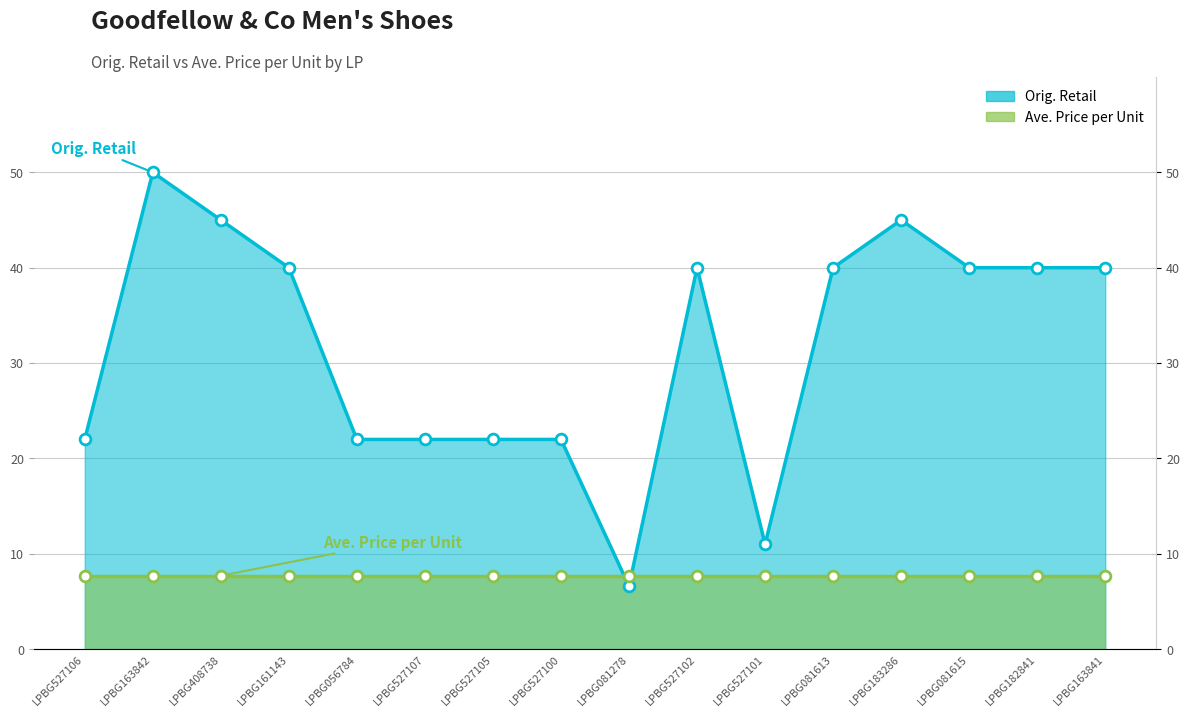

Approximately how many times larger is the value at LPBG163842 compared to LPBG081613?

1.3